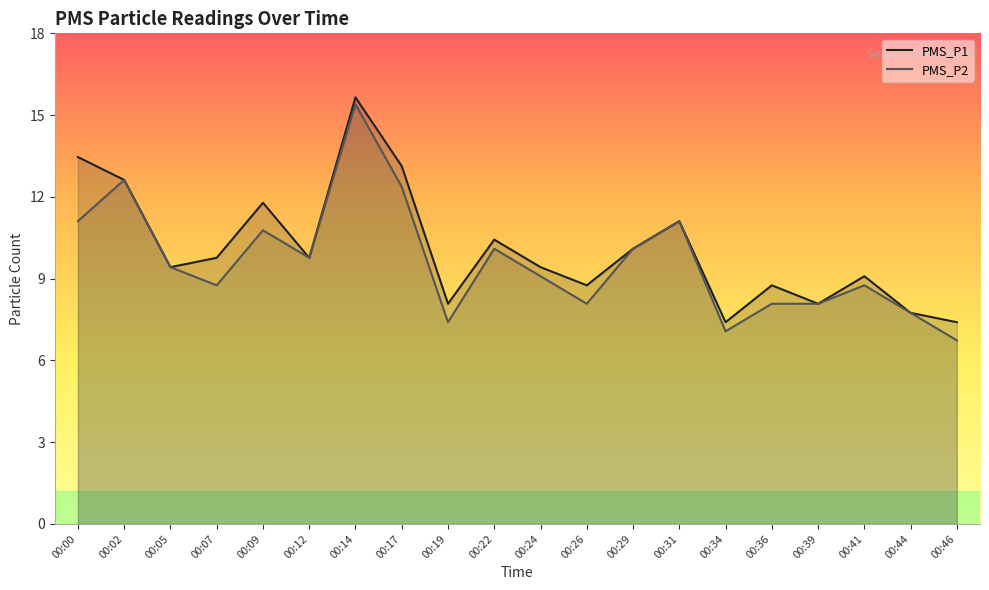

What are all the series names shown in the legend?

PMS_P1, PMS_P2